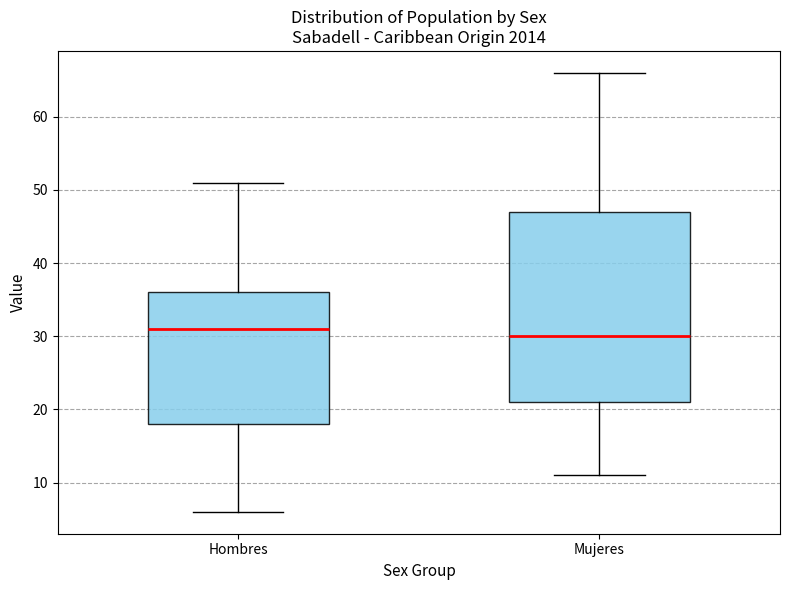

Which box has the highest median line?

Hombres